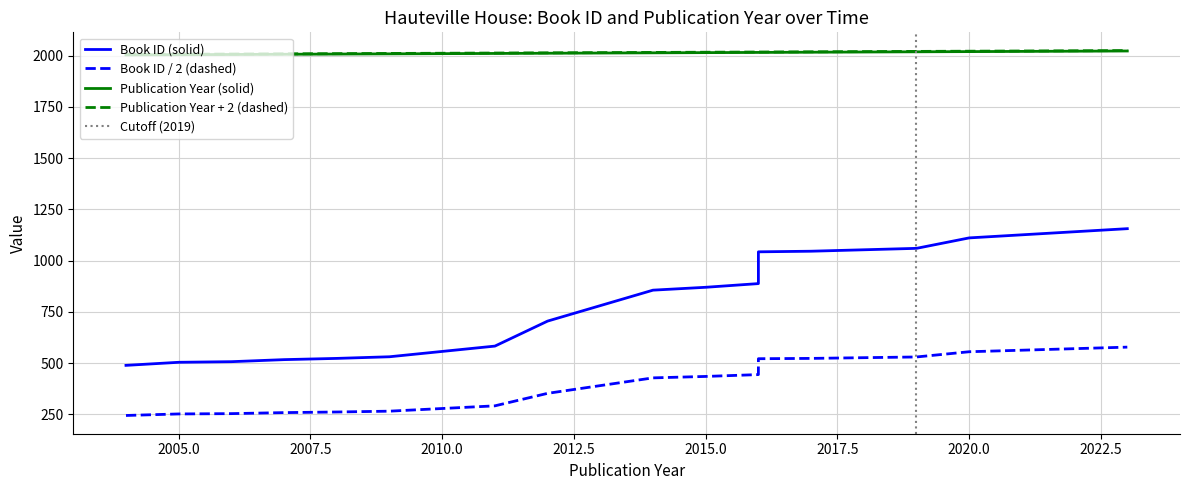

What is the value of the year point at the 16th from the left?

2021